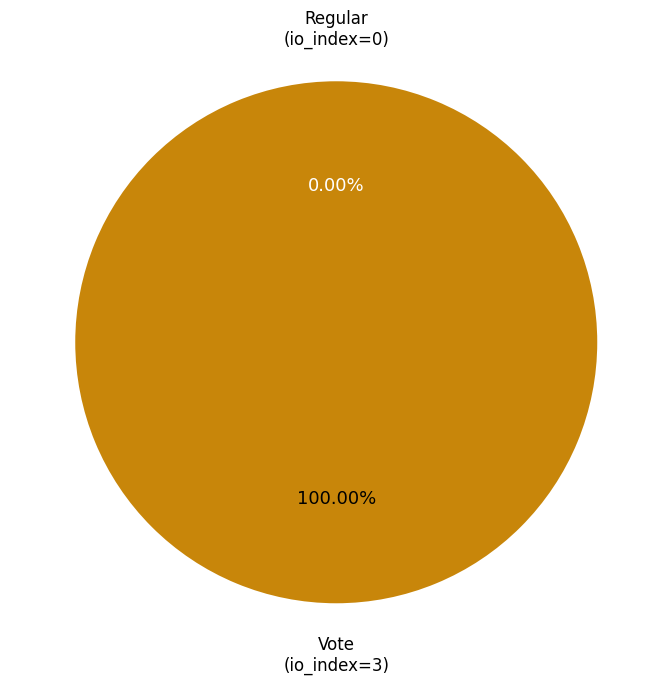

Rank the categories by value from highest to lowest.

Vote (io_index=3), Regular (io_index=0)